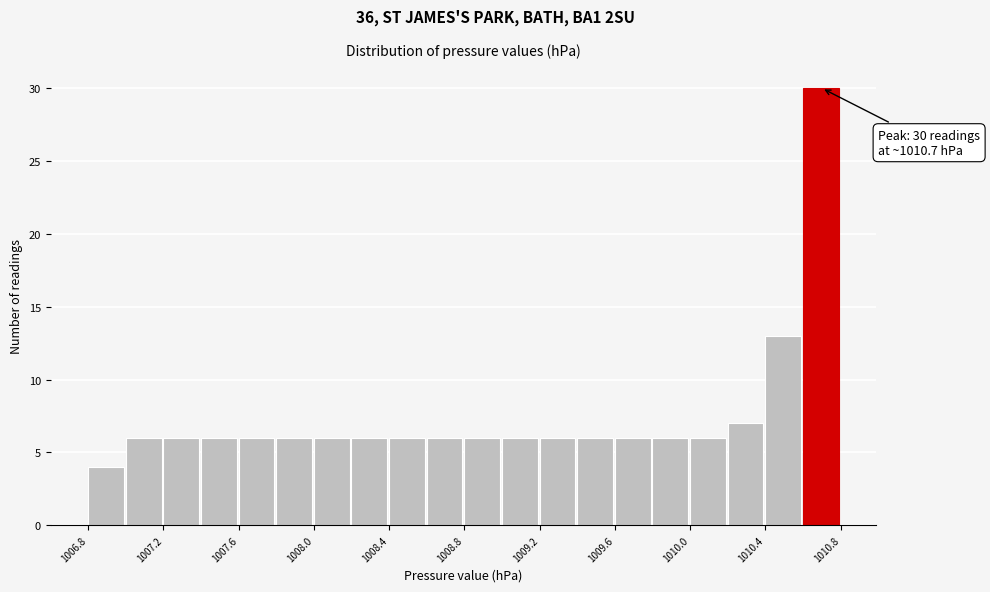

Over which range of the x-axis is the bar tallest?

1010.6 to 1010.8